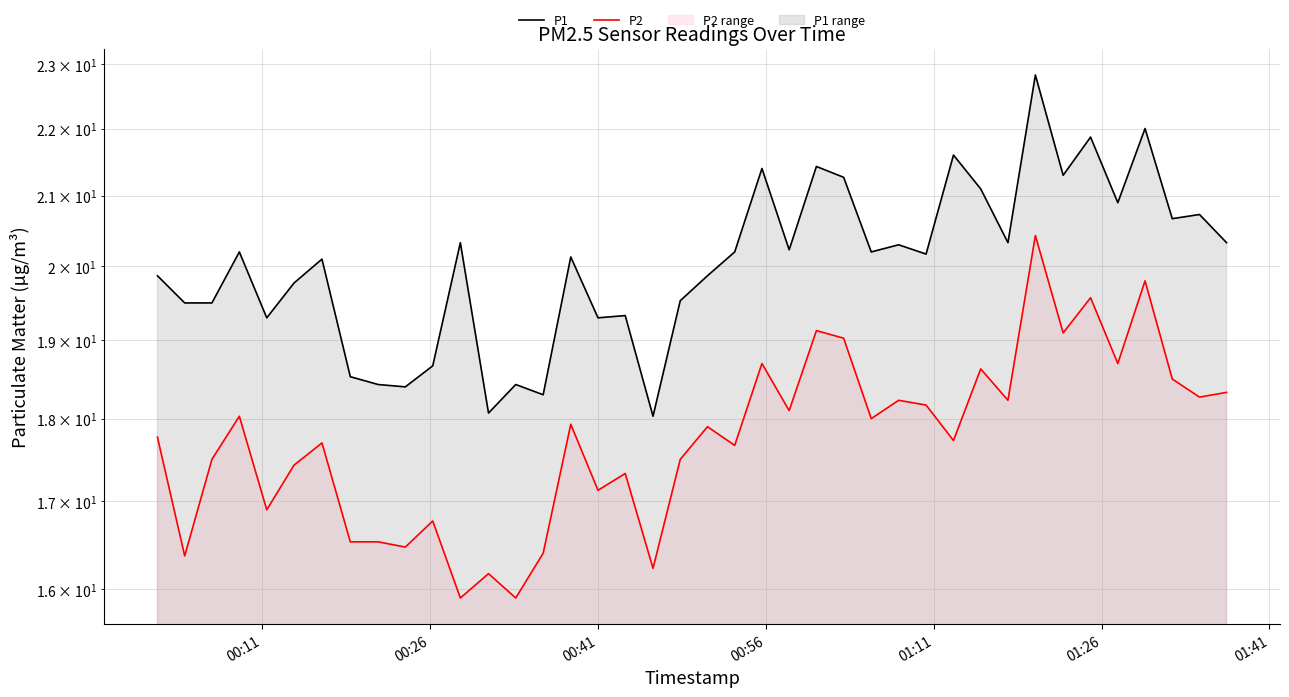

What is the sum of all P2 values?

710.7